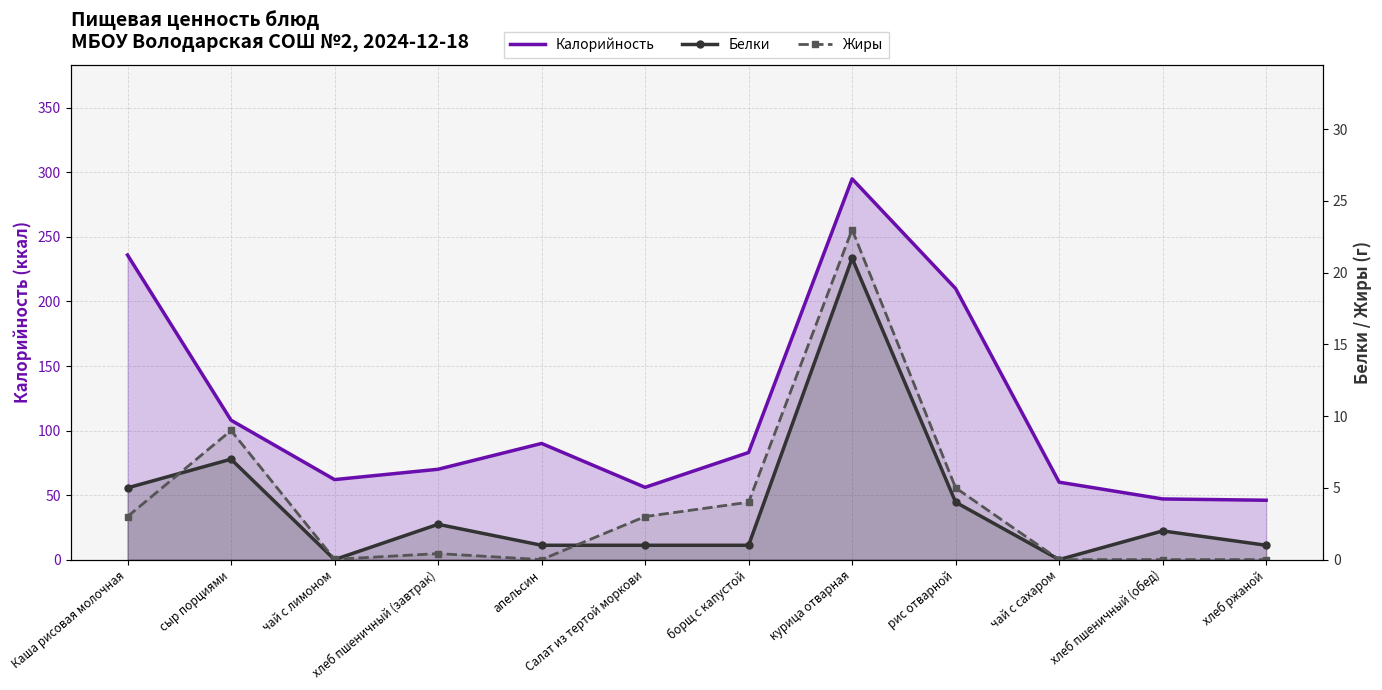

Which series has the largest total across all categories?

Калорийность